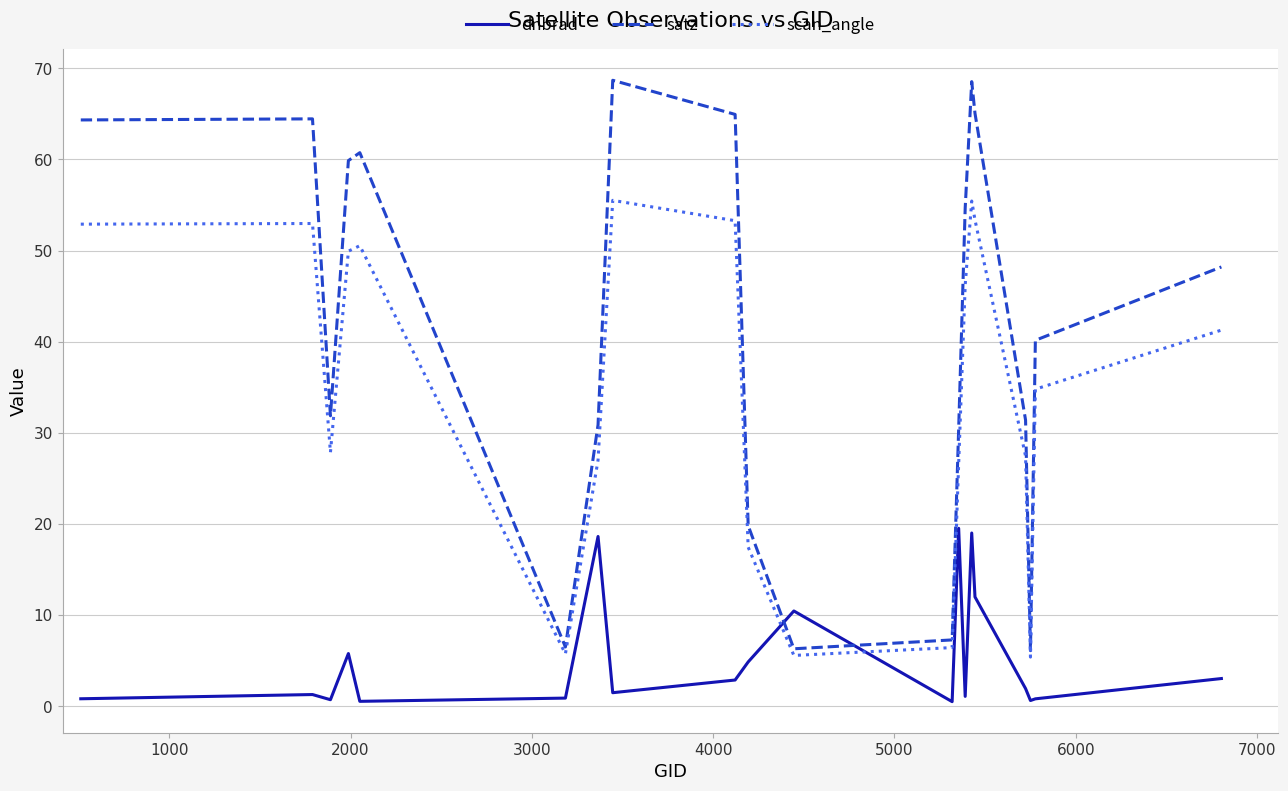

Rank the series by their maximum value, from lowest to highest.

dnbrad, scan_angle, satz